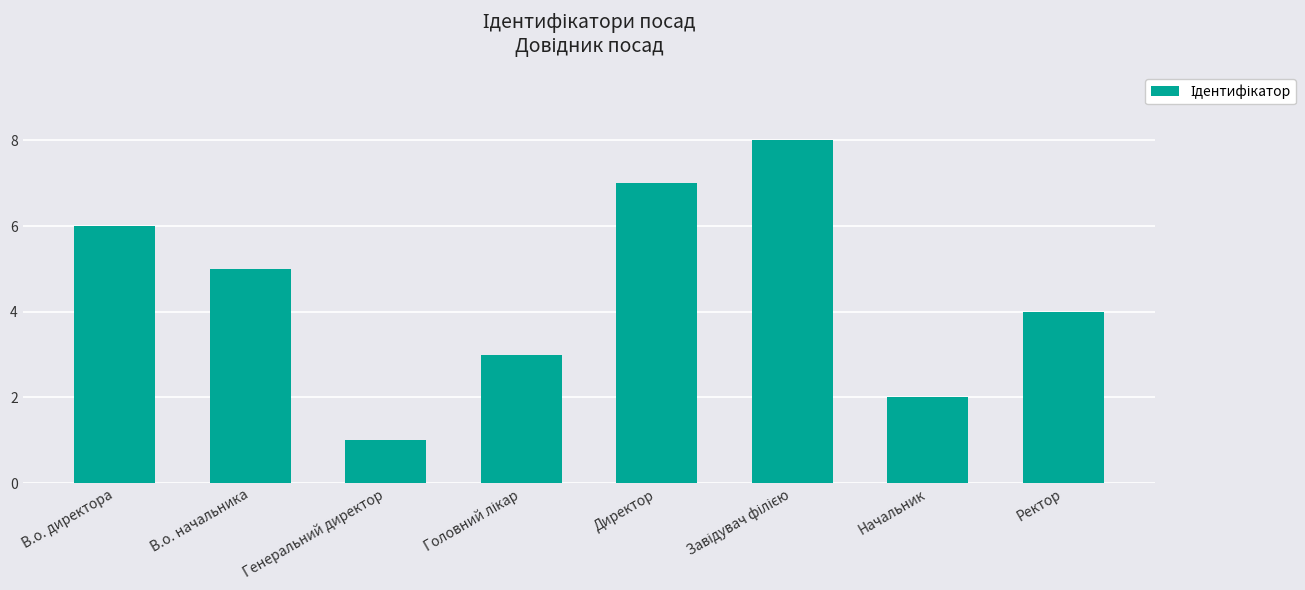

At which category does the chart reach its minimum across all series?

Генеральний директор